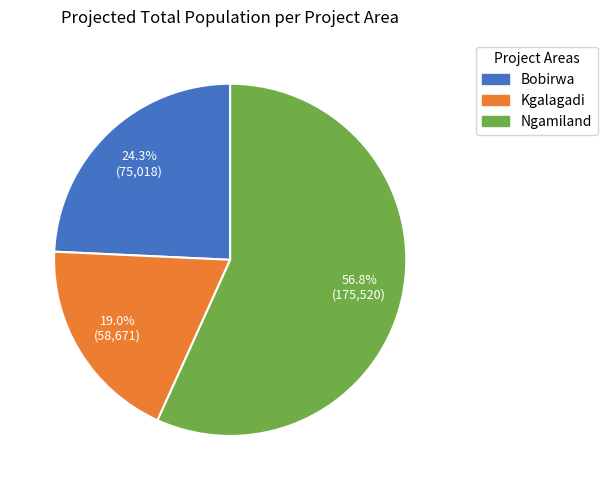

Which slice is the smallest?

Kgalagadi